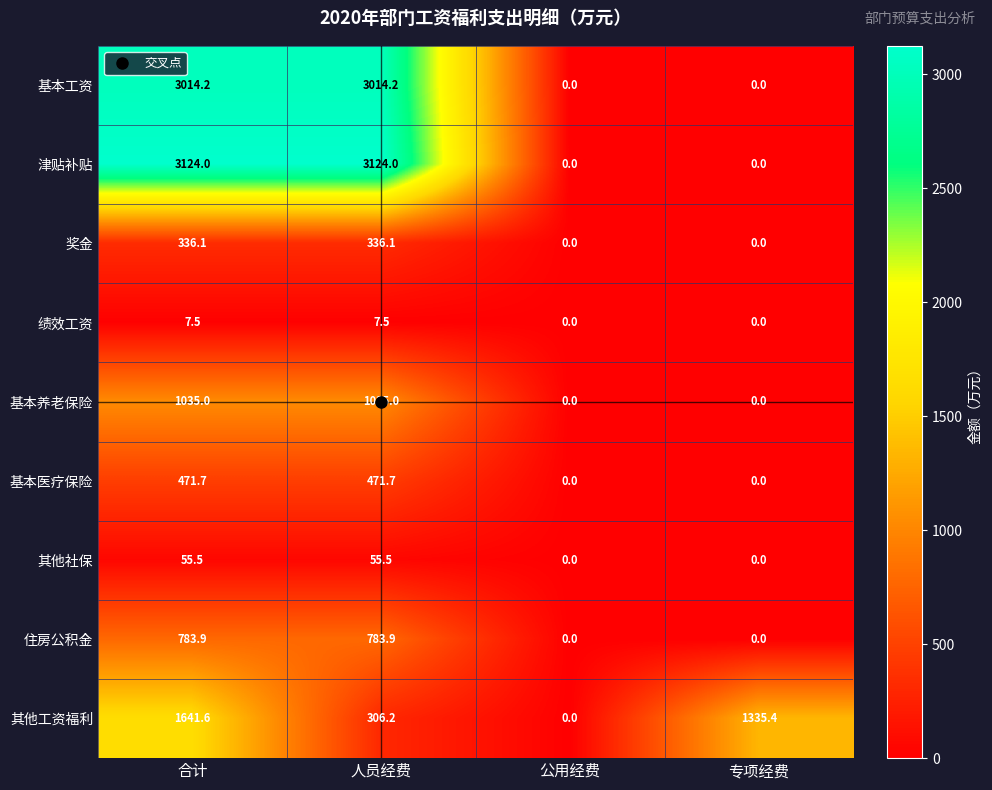

What is the difference between the second highest and second lowest values in the 绩效工资 series?

7.5